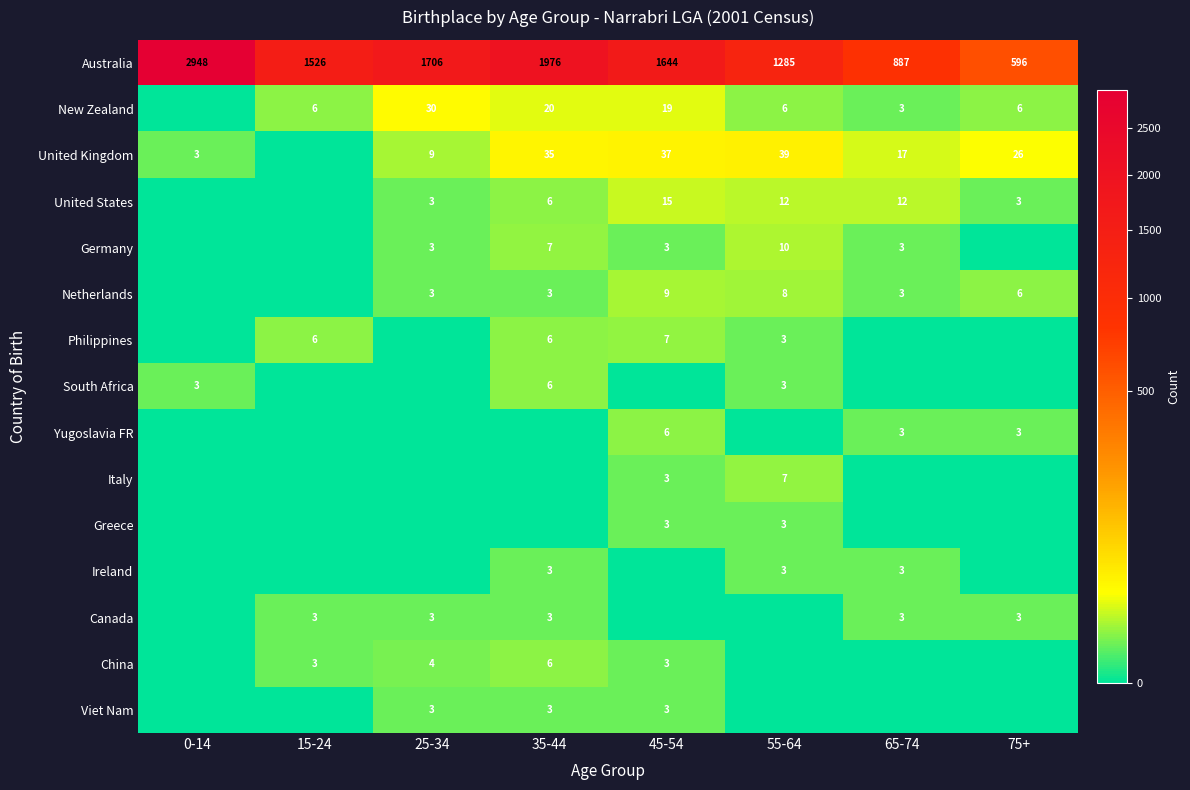

The value of Netherlands at 45-54 is 13. True or false?

False